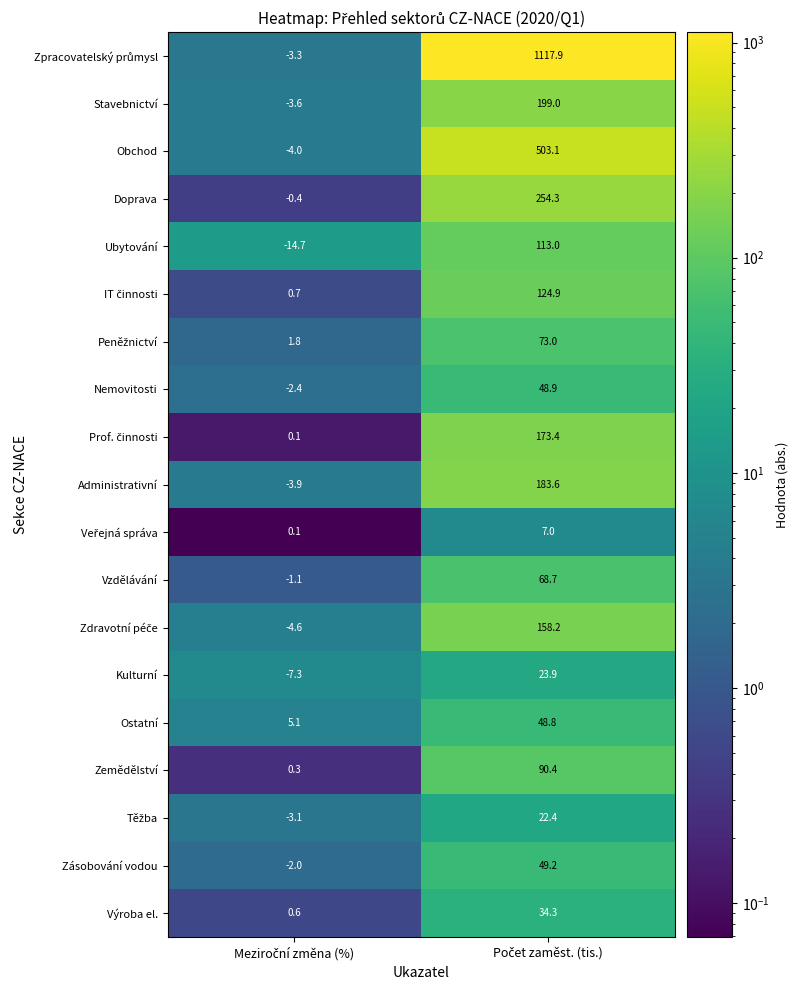

What is the sum of all Stavebnictví values?

195.4